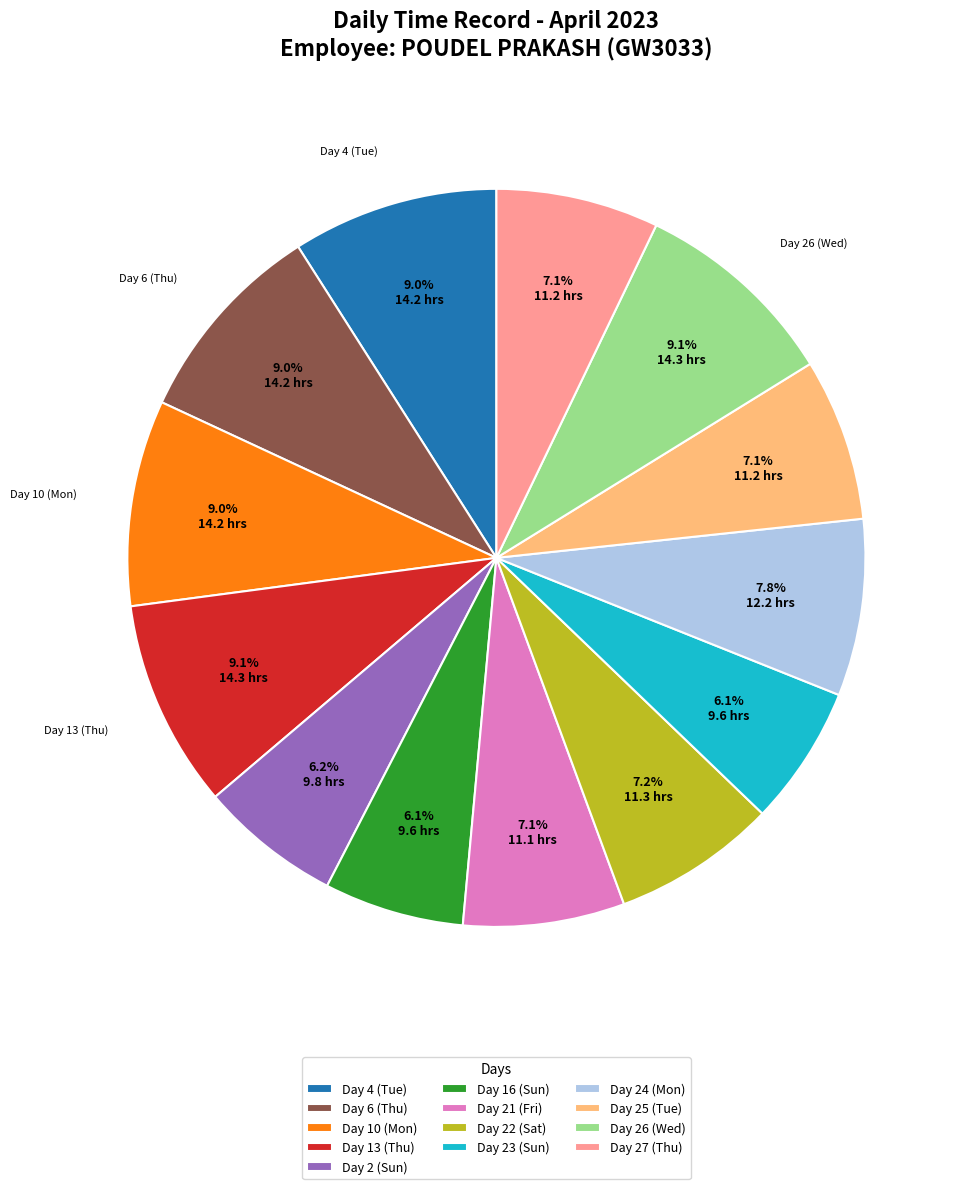

Count the number of slices in the pie.

13